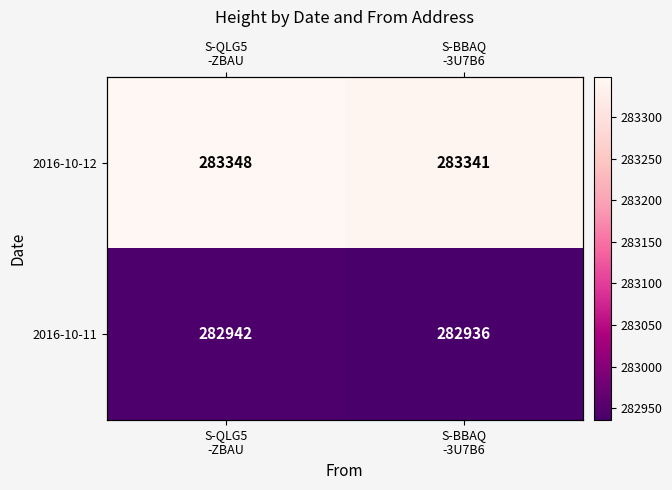

Which series changed the most between S-QLG5 -ZBAU and S-BBAQ -3U7B6?

2016-10-12